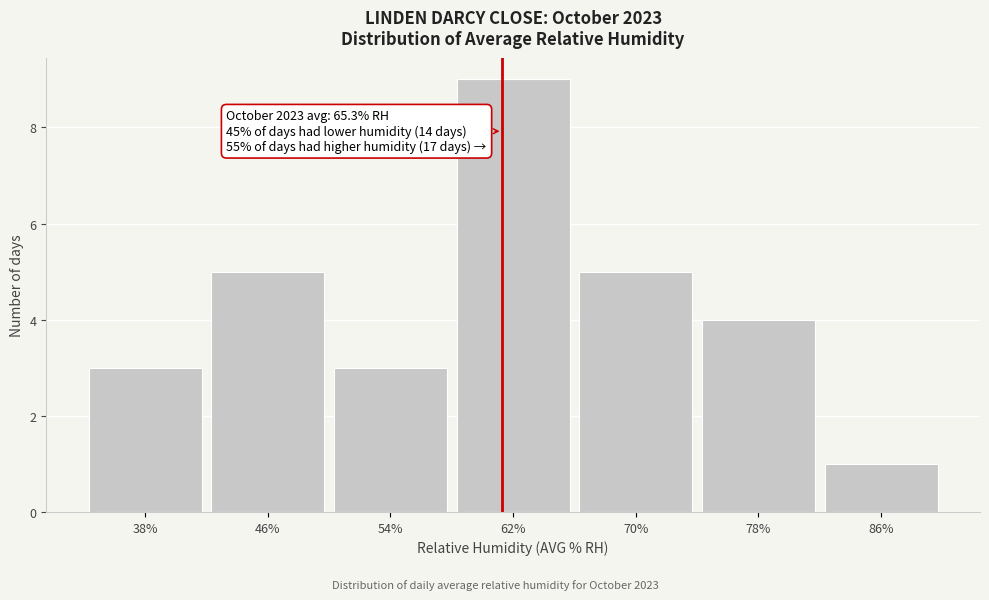

Reading left to right, extract all data points from this chart.

38%=3	46%=5	54%=3	62%=9	70%=5	78%=4	86%=1